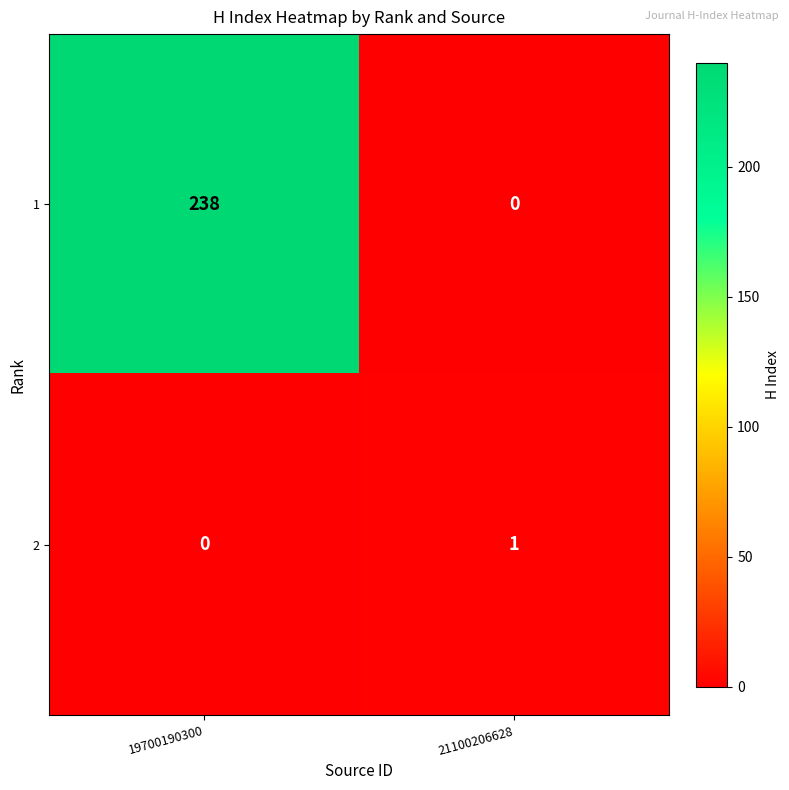

What is the sum of the 1 values at 21100206628 and 19700190300?

238